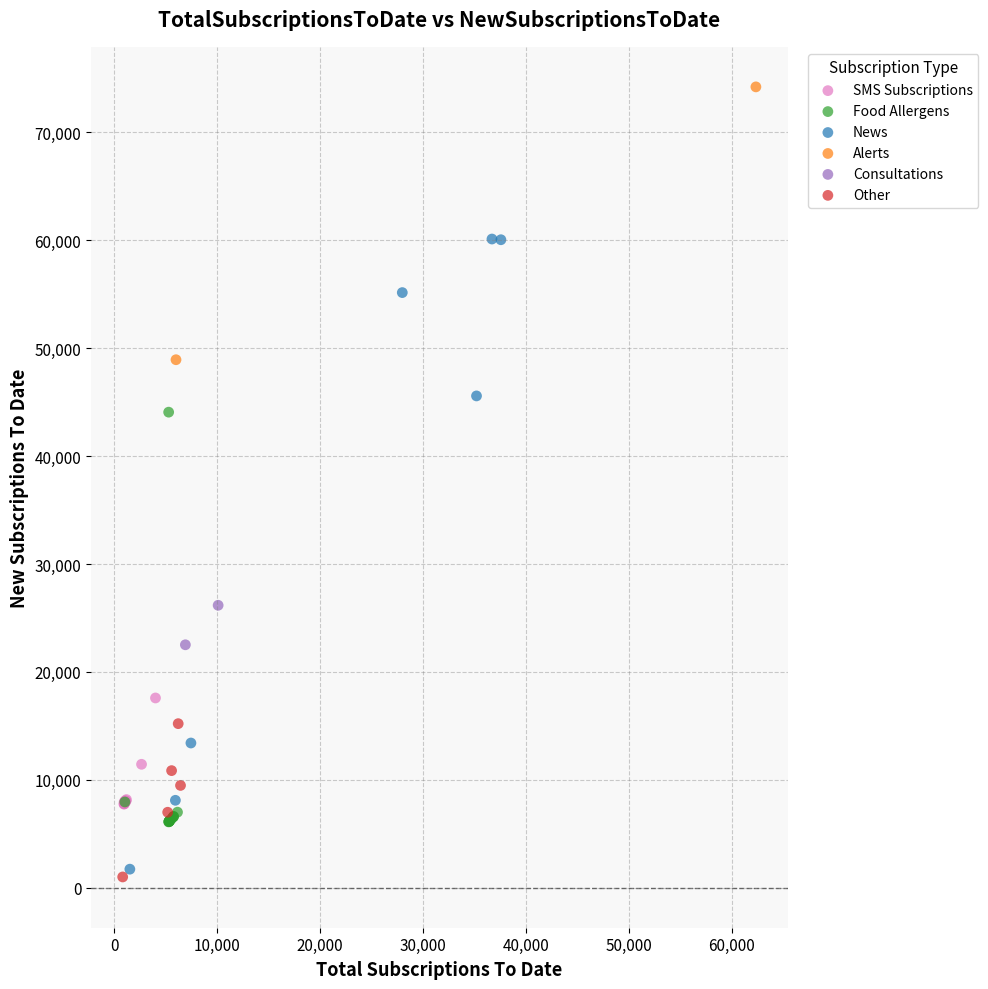

Which series has the largest Y range (max minus min)?

News